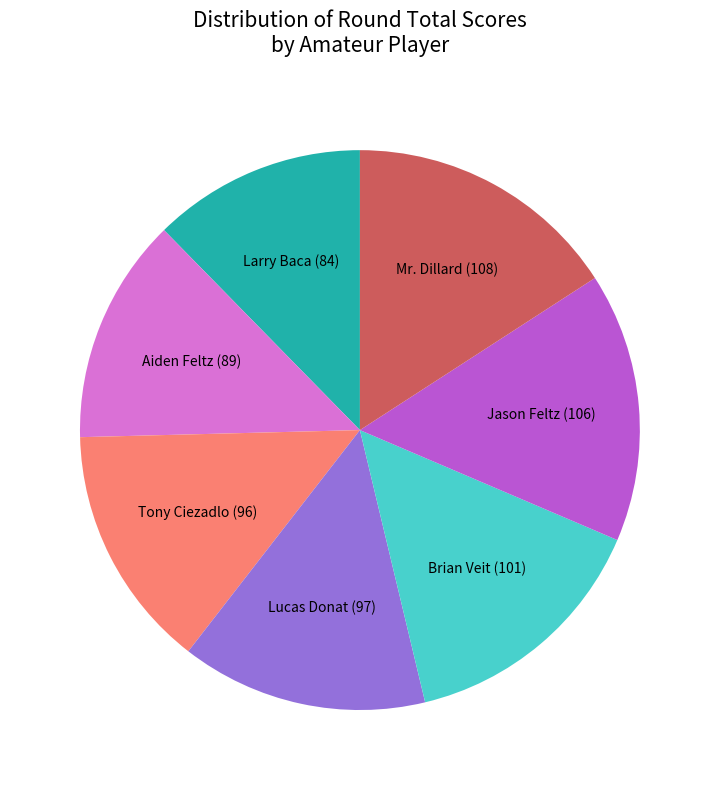

Does any single category account for the majority?

No